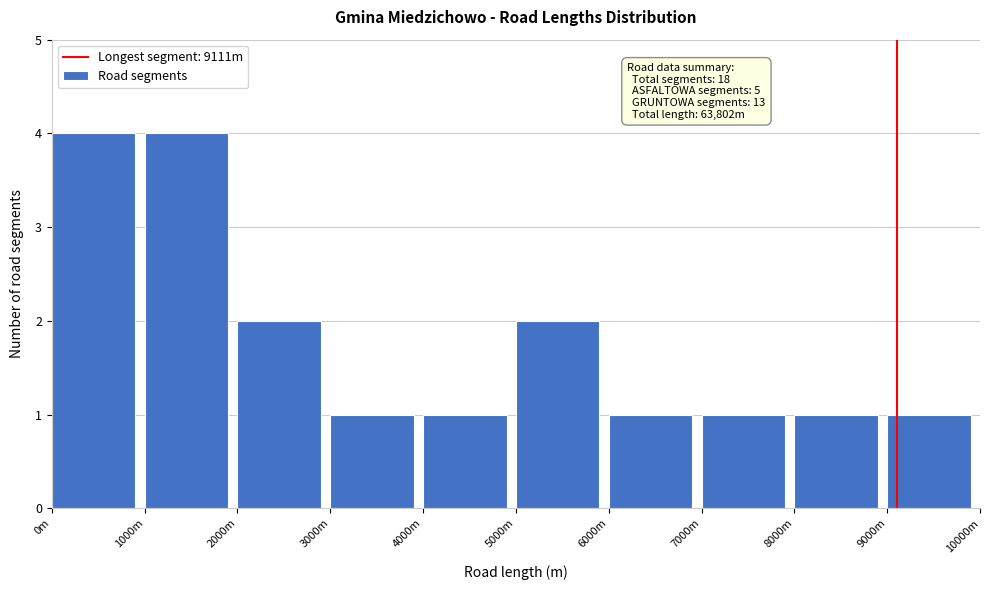

Reading right to left, what are all the values shown in this chart?

9000m=1	8000m=1	7000m=1	6000m=1	5000m=2	4000m=1	3000m=1	2000m=2	1000m=4	0m=4